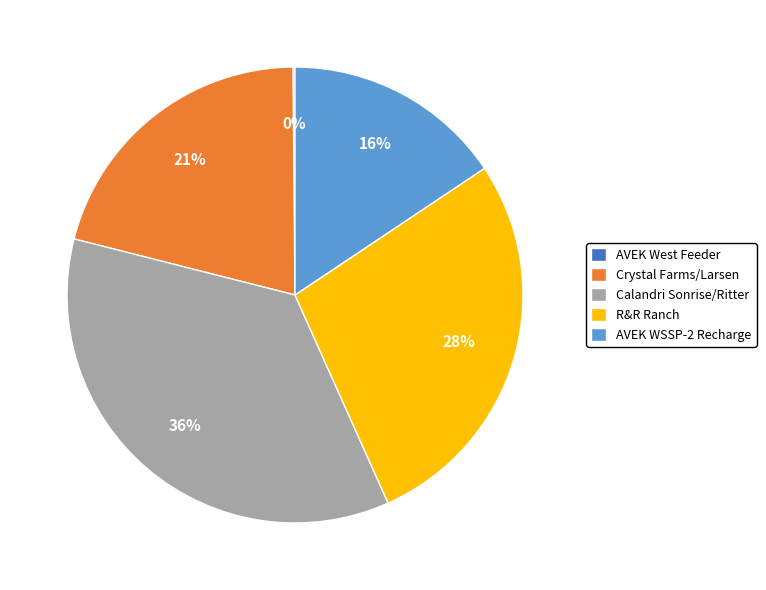

Is there a majority slice in this chart?

No